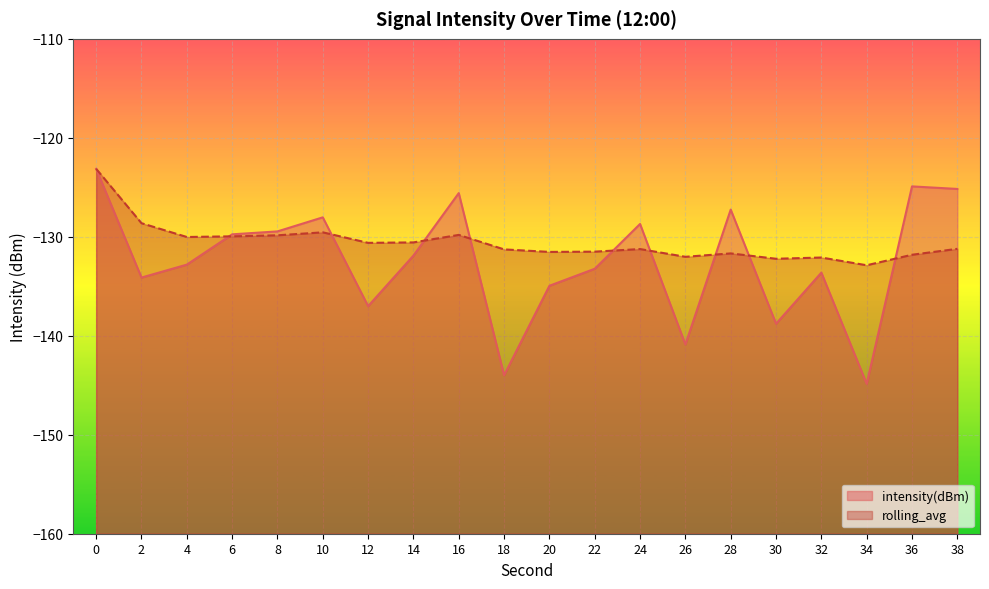

At which category does rolling_avg reach its first local valley?

4